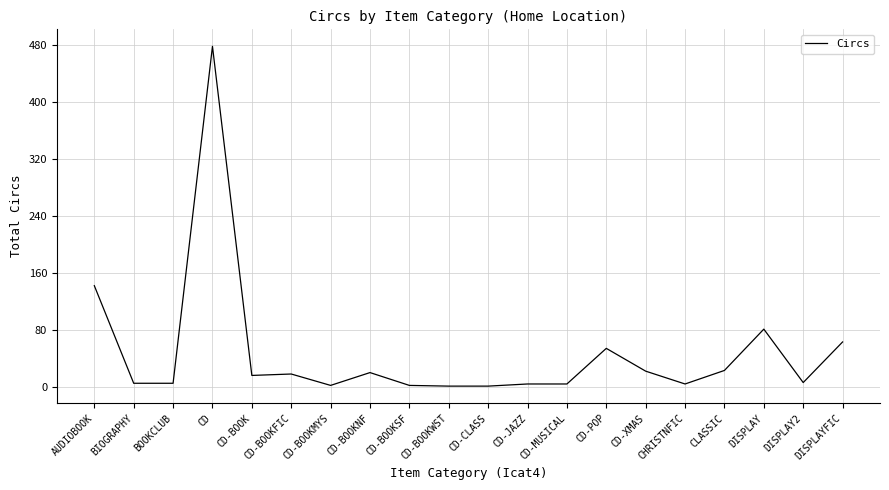

At which category does the data reach its first local peak?

CD